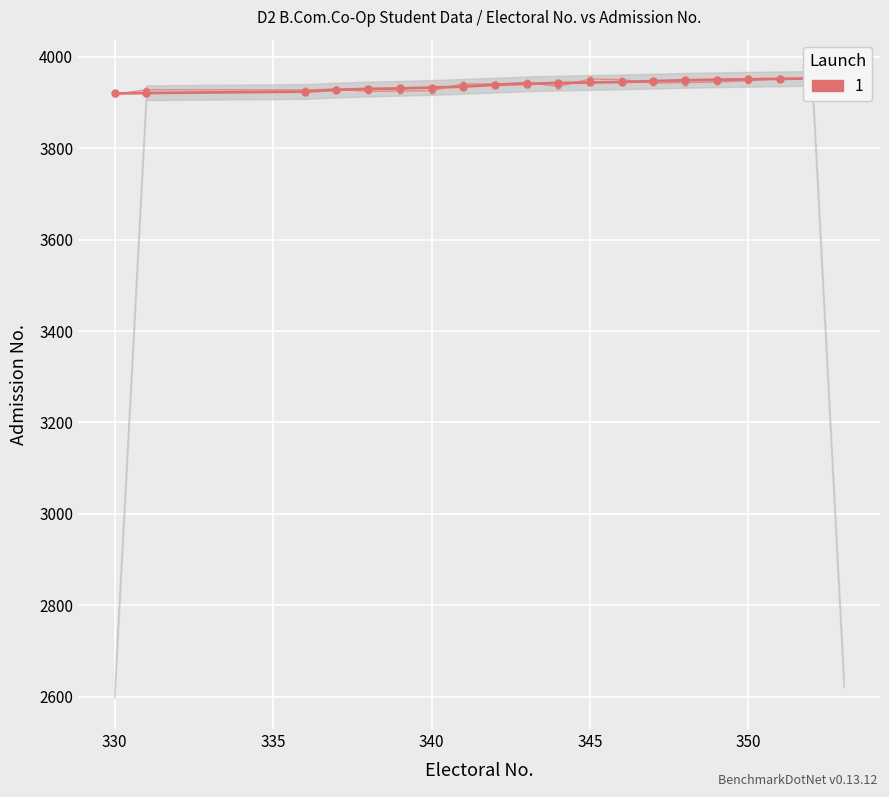

What is the average value?

3940